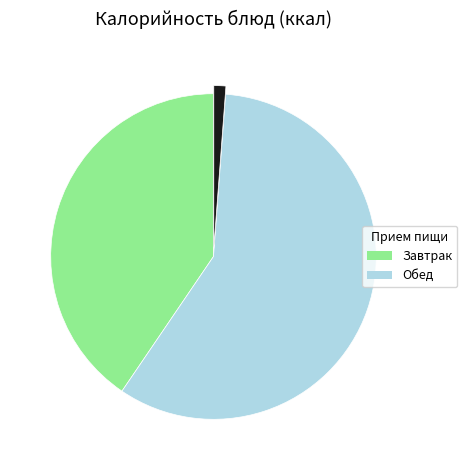

Does any single category account for the majority?

Yes